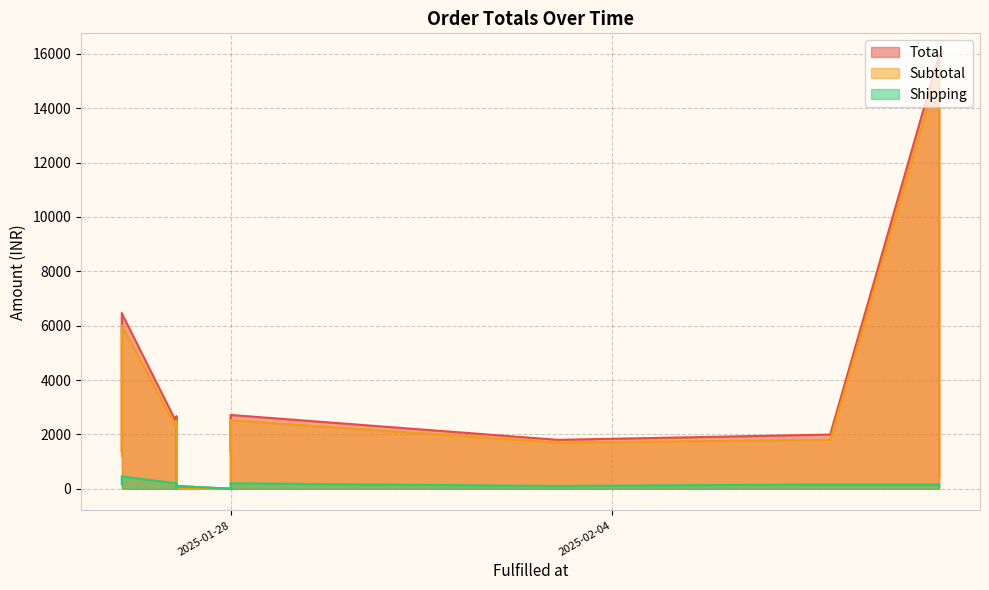

True or false: Shipping and Subtotal cross at least once.

True